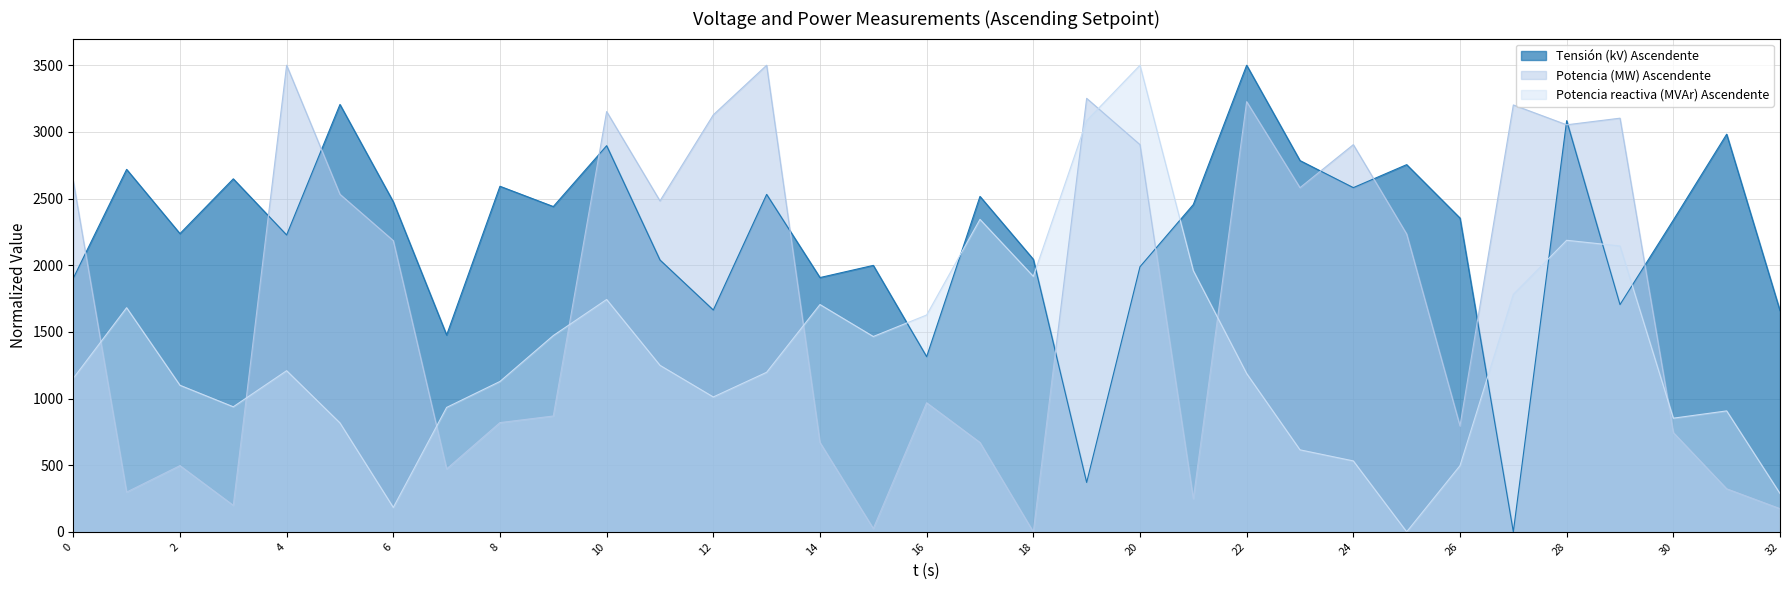

Between 10 and 28, which series saw the biggest shift?

Potencia reactiva (MVAr) Ascendente